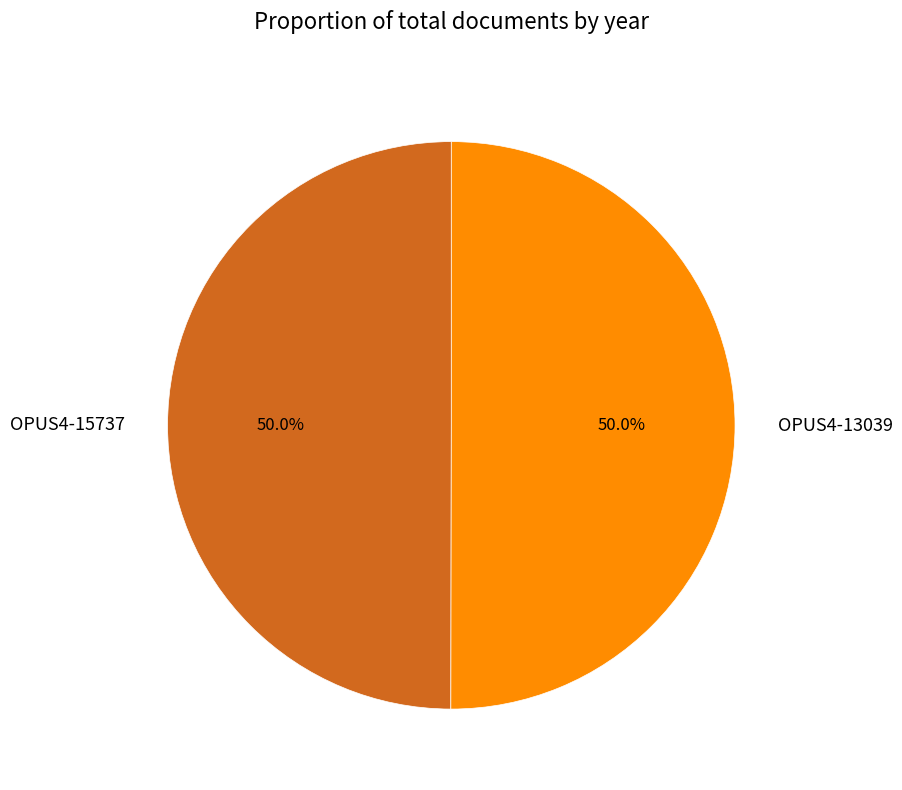

Combined, what portion of the pie is OPUS4-15737 and OPUS4-13039?

100.0%